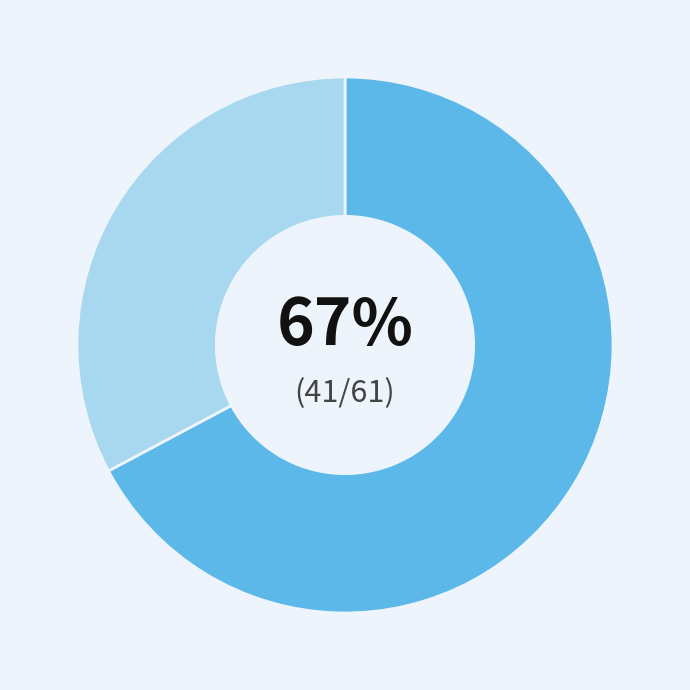

To the nearest percent, what is the average slice percentage?

50%